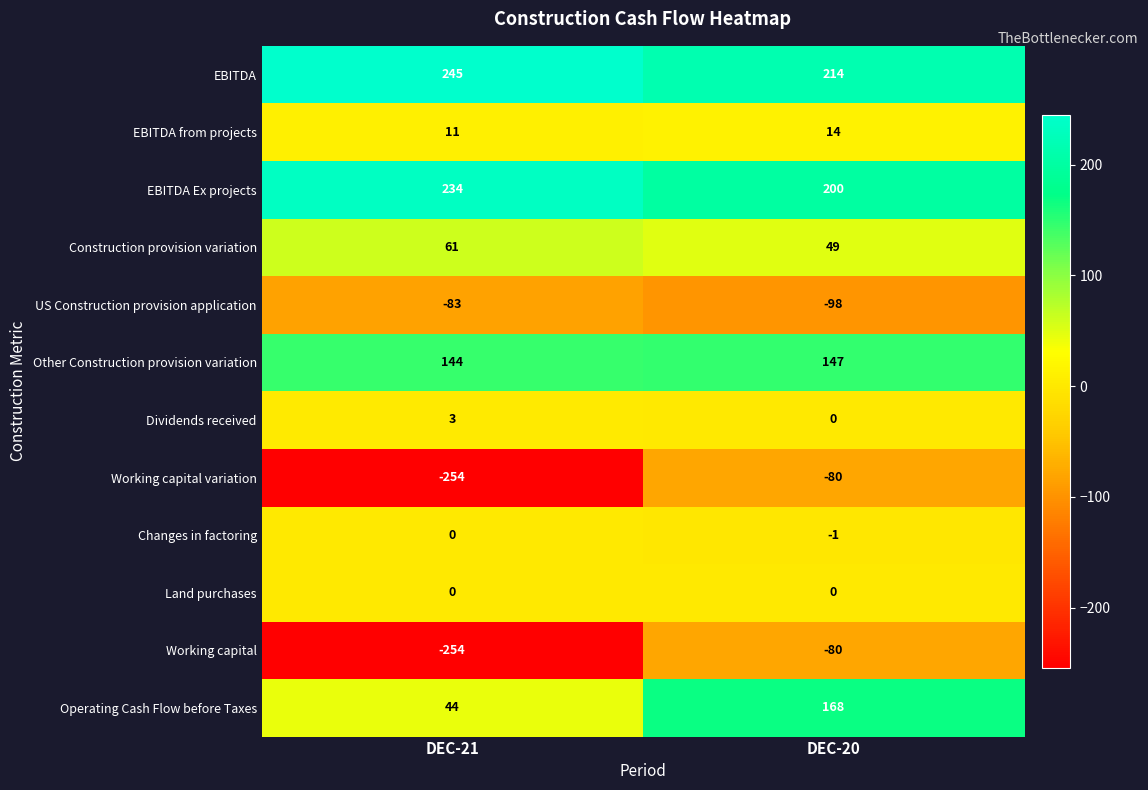

Reading left to right, transcribe all the data shown in this chart.

EBITDA: 245	214
EBITDA from projects: 11	14
EBITDA Ex projects: 234	200
Construction provision variation: 61	49
US Construction provision application: -83	-98
Other Construction provision variation: 144	147
Dividends received: 3	0
Working capital variation: -254	-80
Changes in factoring: 0	-1
Land purchases: 0	0
Working capital: -254	-80
Operating Cash Flow before Taxes: 44	168